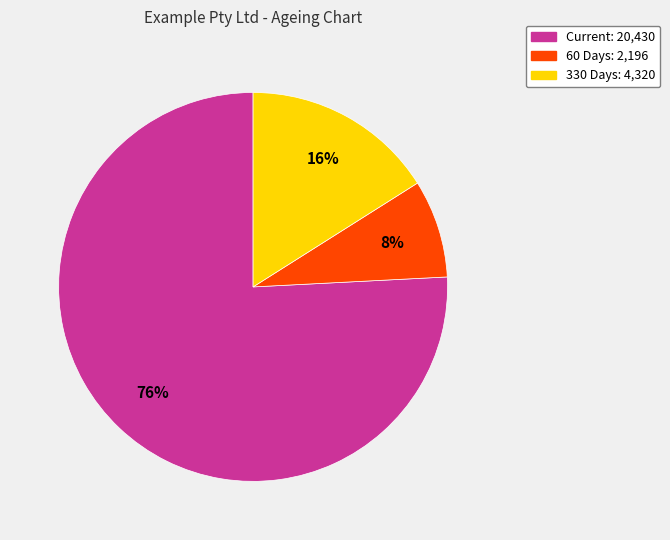

Is there any slice that represents more than half of the pie?

Yes